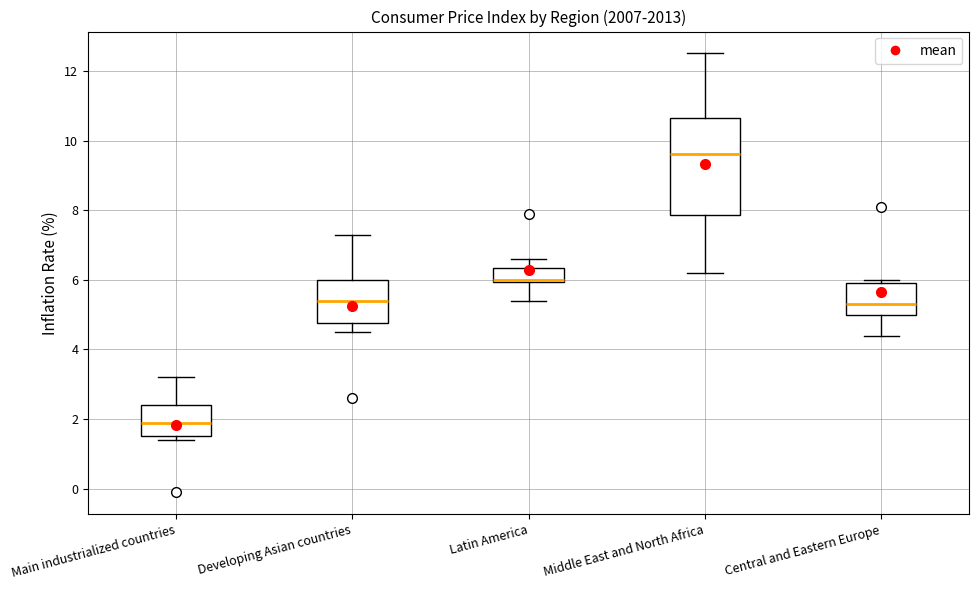

Reading left to right, read every box against the y-axis: the position of its median line, the range the box covers, and the ends of its whiskers. The values are not printed on the chart, so give them approximately, as read against the axis.

Main industrialized countries: median 2.0, box 1.6 to 2.4, whiskers 1.4 to 3.2
Developing Asian countries: median 5.4, box 4.8 to 6.0, whiskers 4.6 to 7.4
Latin America: median 6.0 (drawn on the box's lower edge), box 6.0 to 6.4, whiskers 5.4 to 6.6
Middle East and North Africa: median 9.6, box 7.8 to 10.6, whiskers 6.2 to 12.6
Central and Eastern Europe: median 5.4, box 5.0 to 6.0, whiskers 4.4 to 6.0 (just above the box's upper edge)